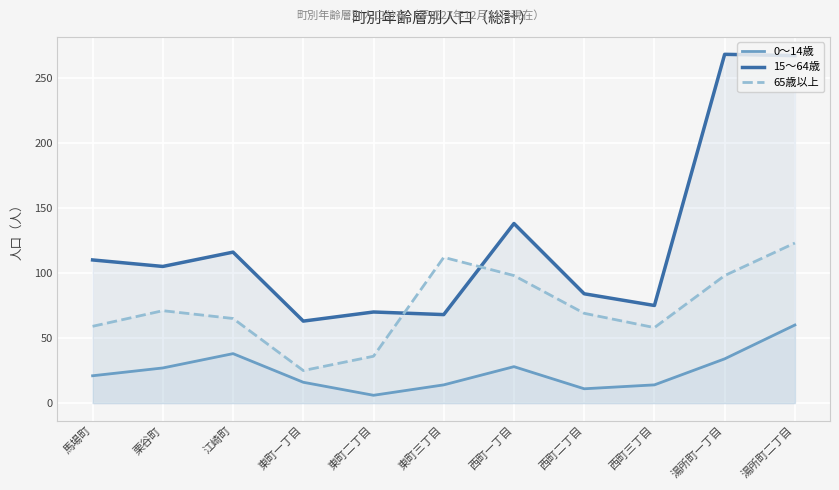

The value of 15～64歳 at 江崎町 is 116. True or false?

True